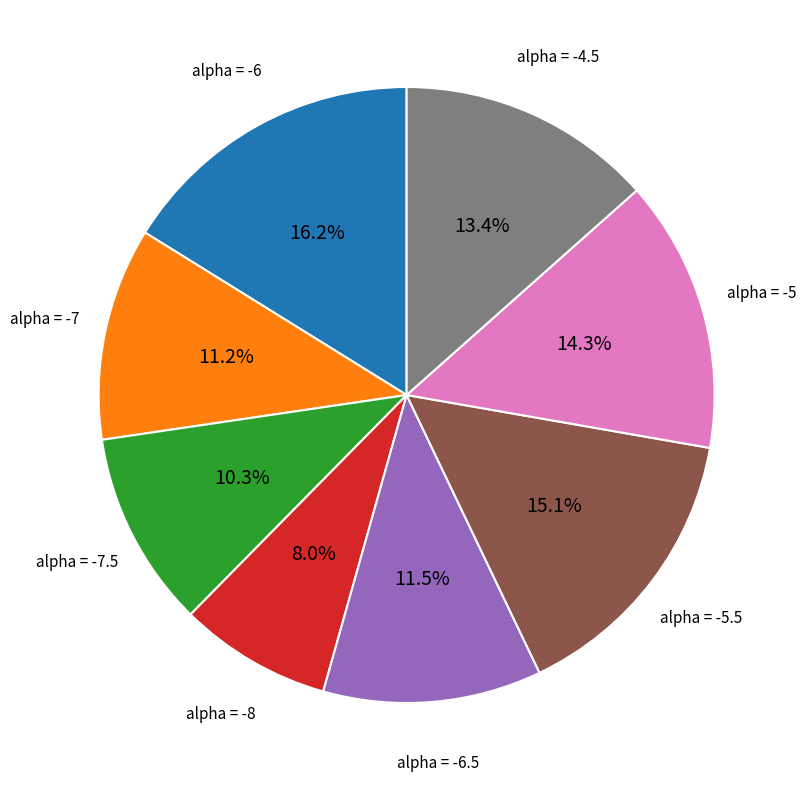

Is there a majority slice in this chart?

No